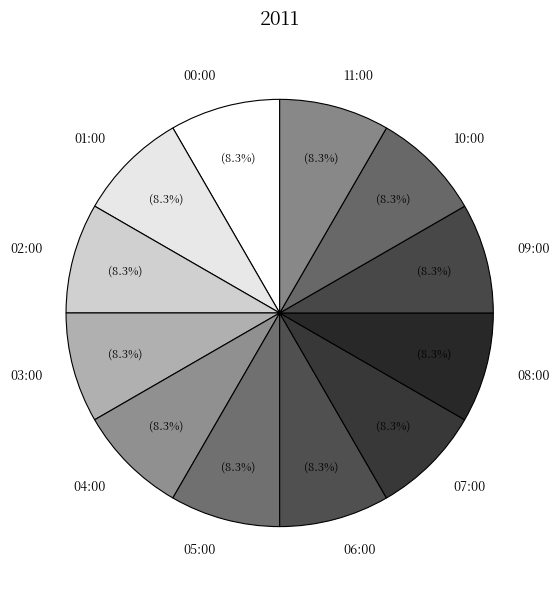

What is the total percentage of 03:00 and 09:00?

16.7%